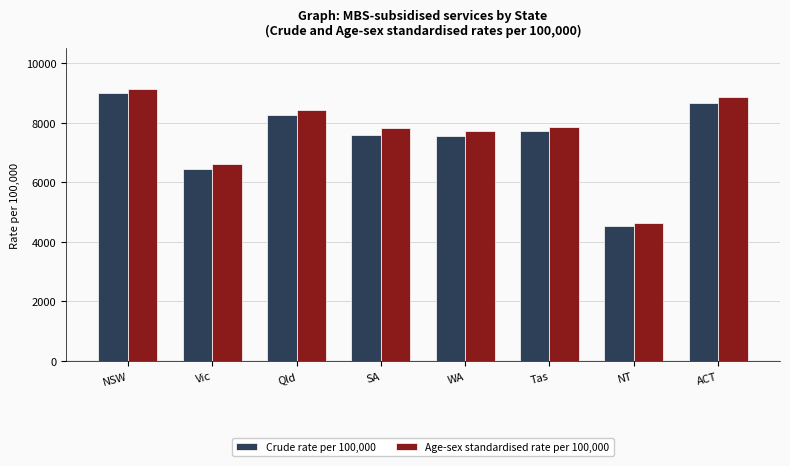

Which series has the largest total across all categories?

Age-sex standardised rate per 100,000